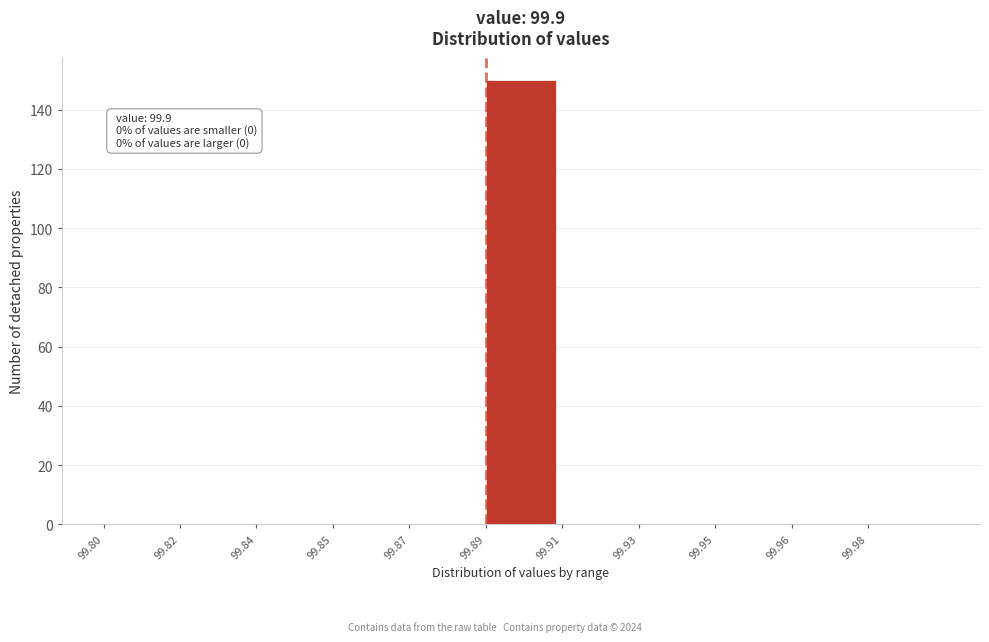

Reading left to right, extract all data points from this chart.

99.80=0	99.82=0	99.84=0	99.85=0	99.87=0	99.89=150	99.91=0	99.93=0	99.95=0	99.96=0	99.98=0